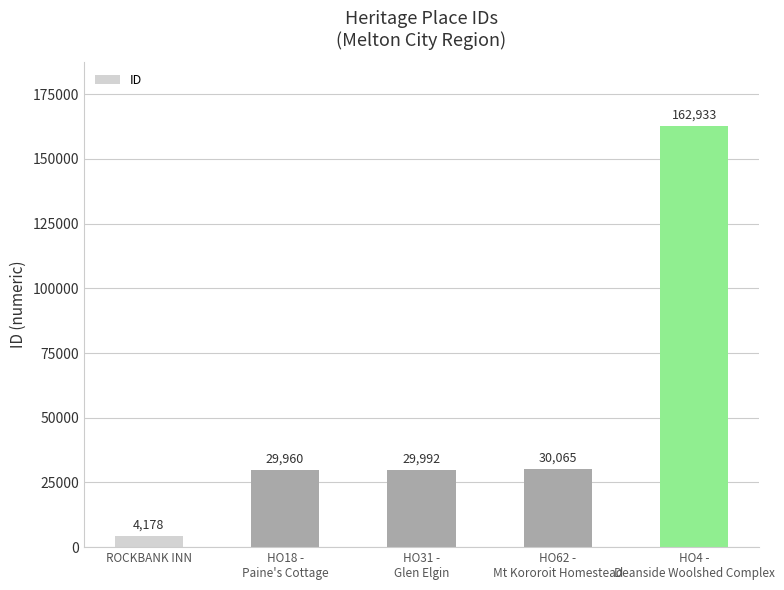

Reading left to right, transcribe all the data shown in this chart.

4178	29960	29992	30065	162933